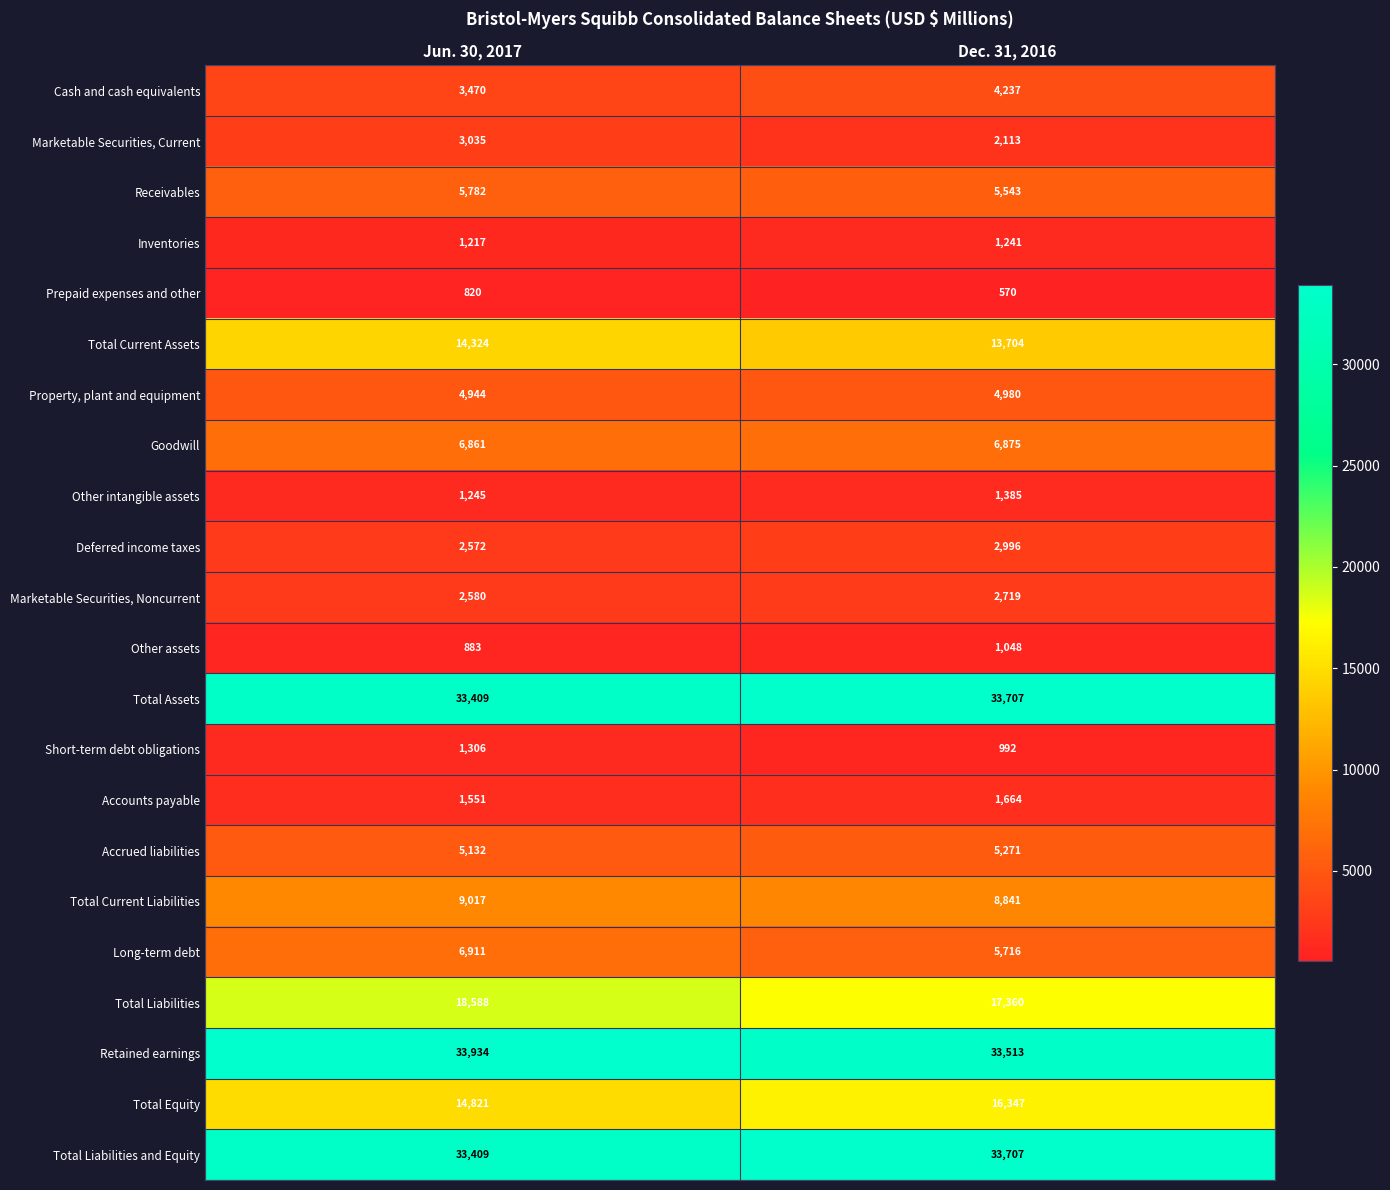

Which series has the largest total across all categories?

Retained earnings